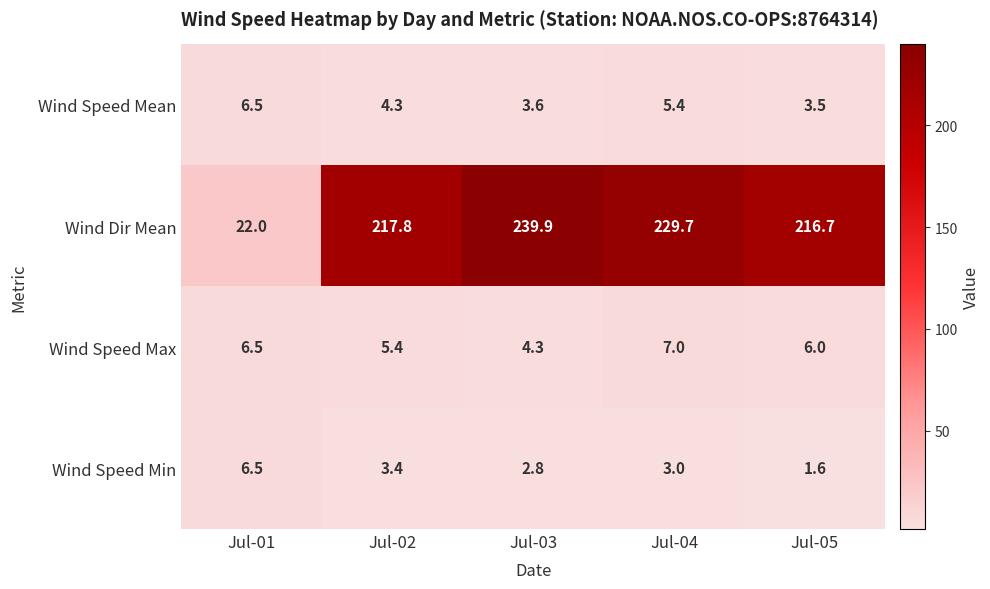

What is the greatest value displayed?

239.9